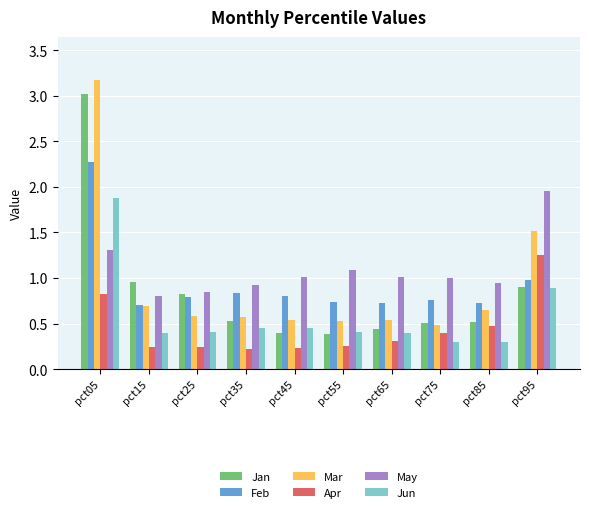

What is the spread (max minus min) of values at pct15?

0.7